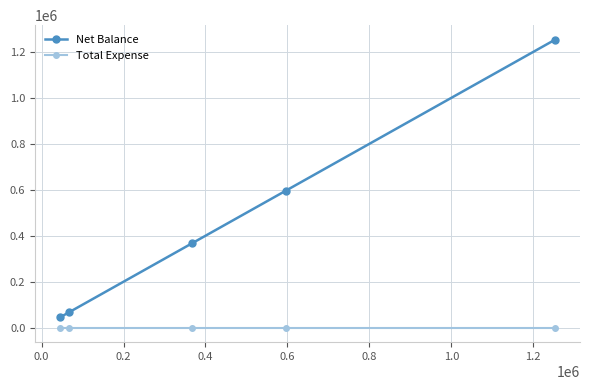

True or false: Net Balance and Total Expense cross at least once.

False